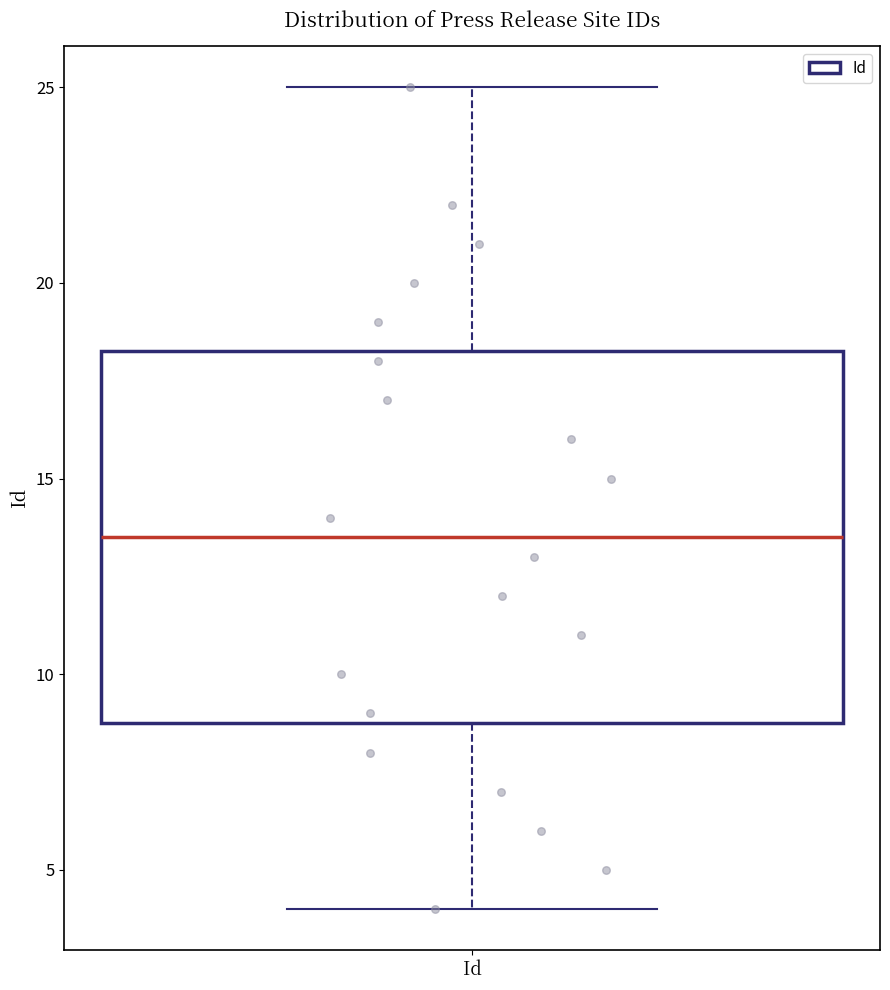

Transcribe this box plot: give where the median line is, the range the box spans, and where the two whiskers end, as read against the y-axis. The values are not printed on the chart, so give them approximately, as read against the axis.

median 13.5, box 9.0 to 18.5, whiskers 4.0 to 25.0